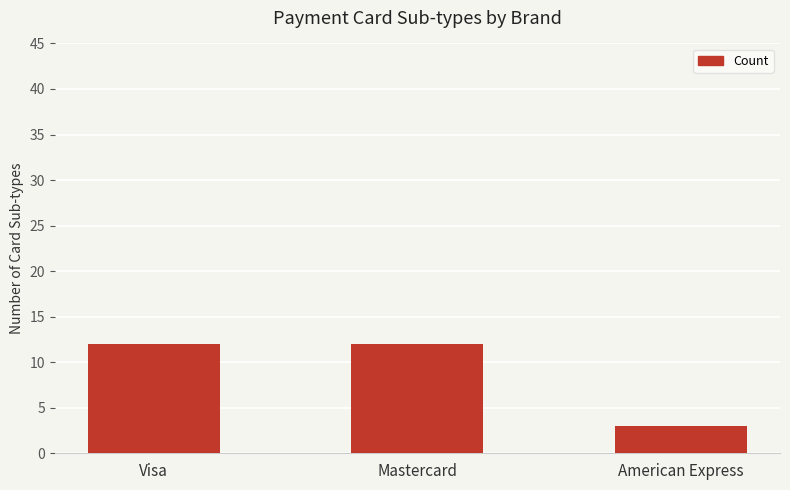

What is the label of the 2nd bar from the right?

Mastercard